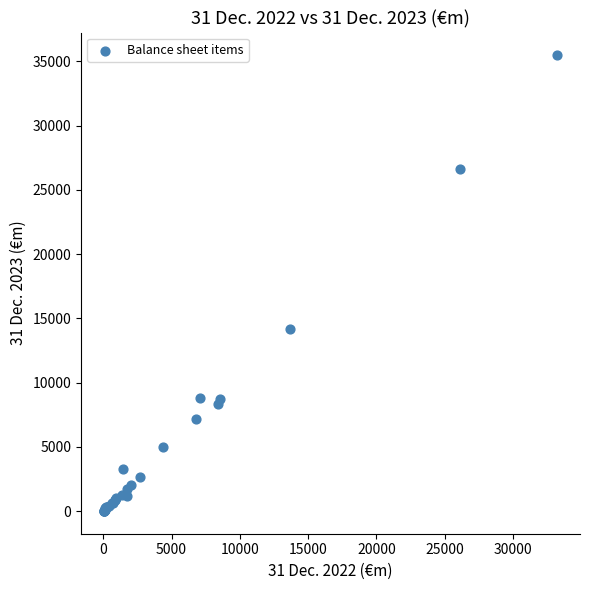

What Y value in the scatter plot is closest to 17739?

14149.6